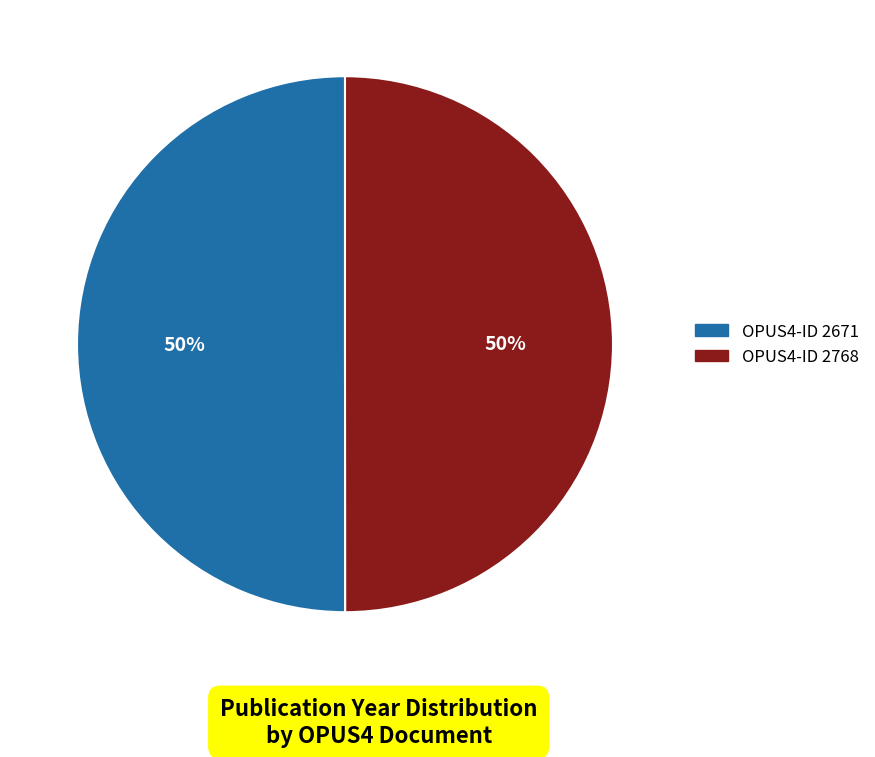

To the nearest percent, what is the average slice percentage?

50%